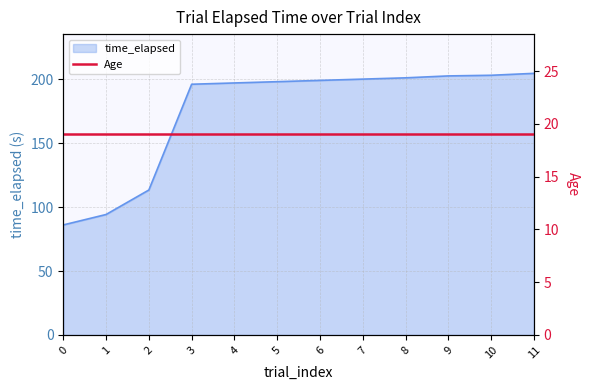

What is the ratio of the value at 8 to the value at 5?

1.0